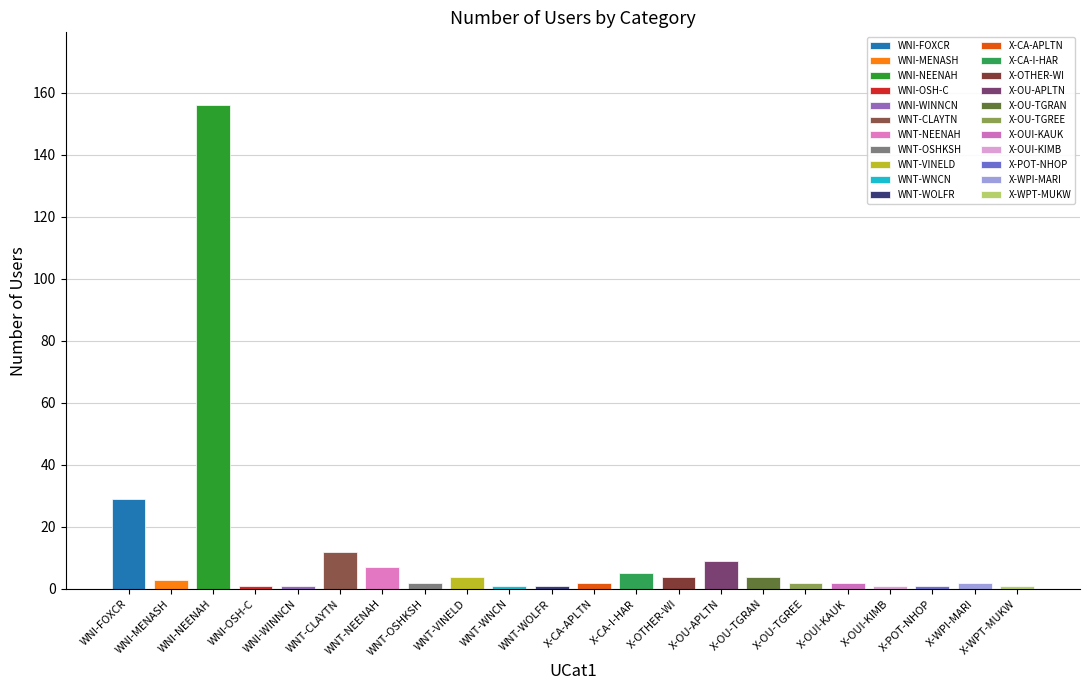

What is the difference between the values at X-CA-APLTN and WNT-NEENAH?

5